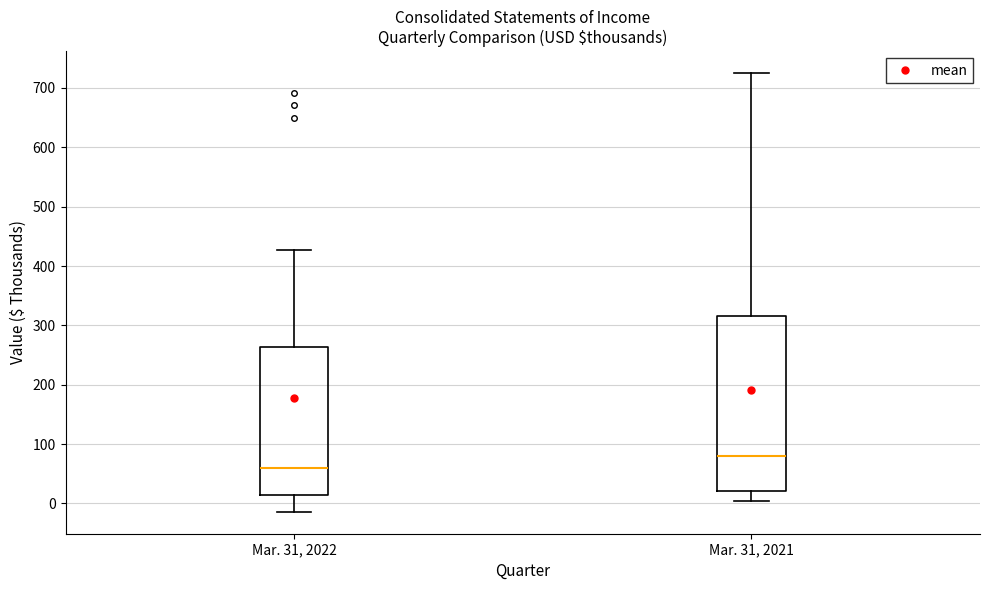

Reading left to right, read every box against the y-axis: the position of its median line, the range the box covers, and the ends of its whiskers. The values are not printed on the chart, so give them approximately, as read against the axis.

Mar. 31, 2022: median 60, box 20 to 260, whiskers -10 to 430
Mar. 31, 2021: median 80, box 20 to 320, whiskers 10 to 730